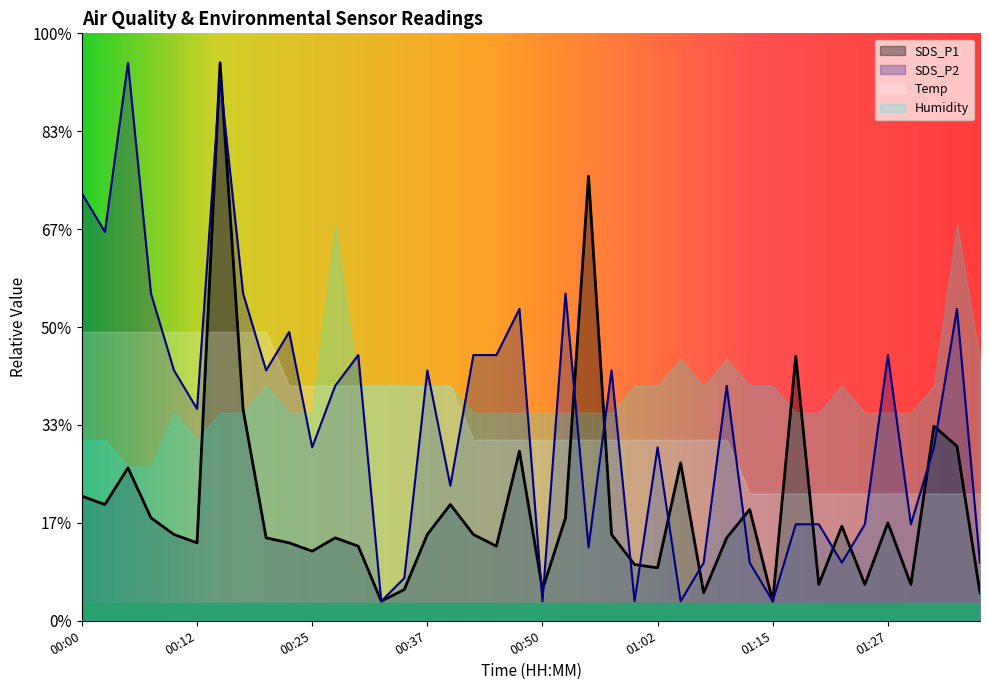

Between which two adjacent categories do SDS_P1 and SDS_P2 first intersect?

00:12 and 00:15